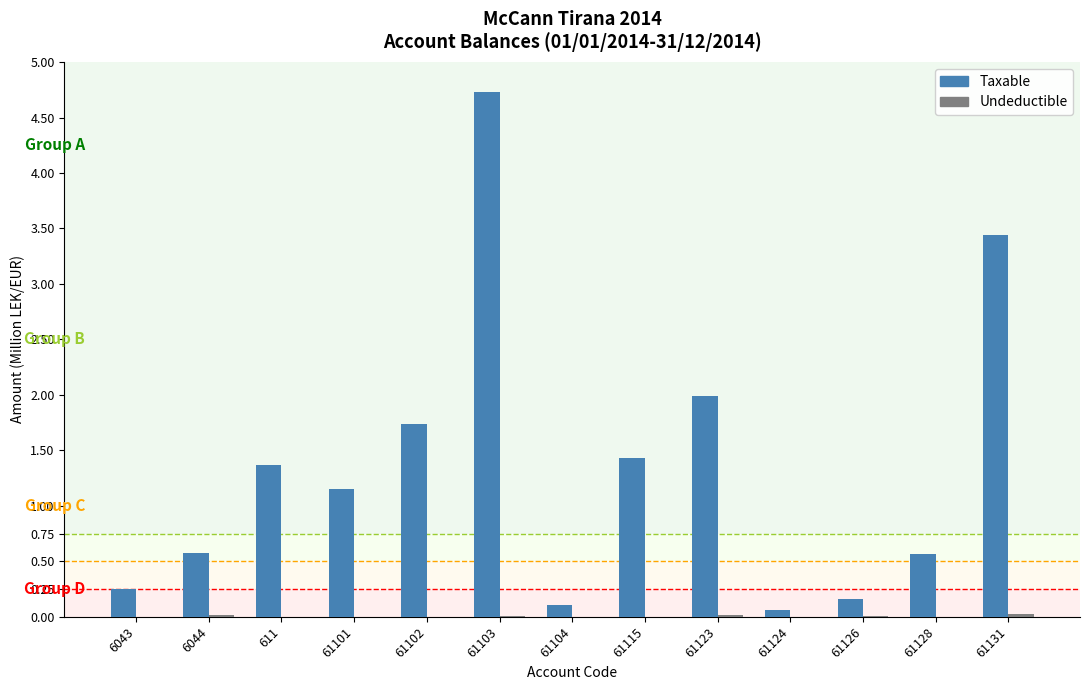

At which category is the sum across all series the highest?

61103